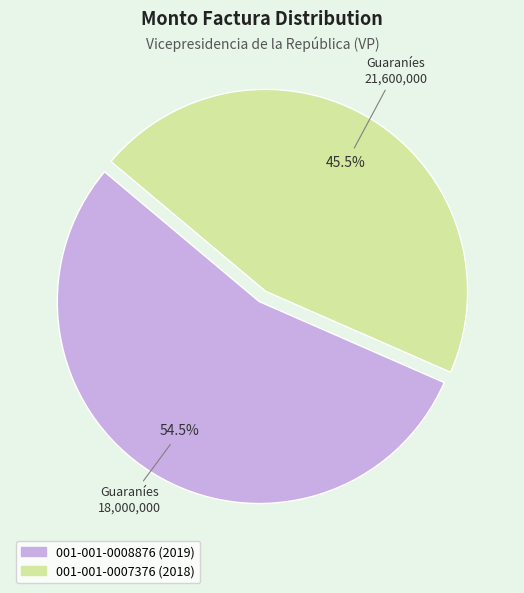

What is the largest slice in the pie chart?

001-001-0008876 (2019)